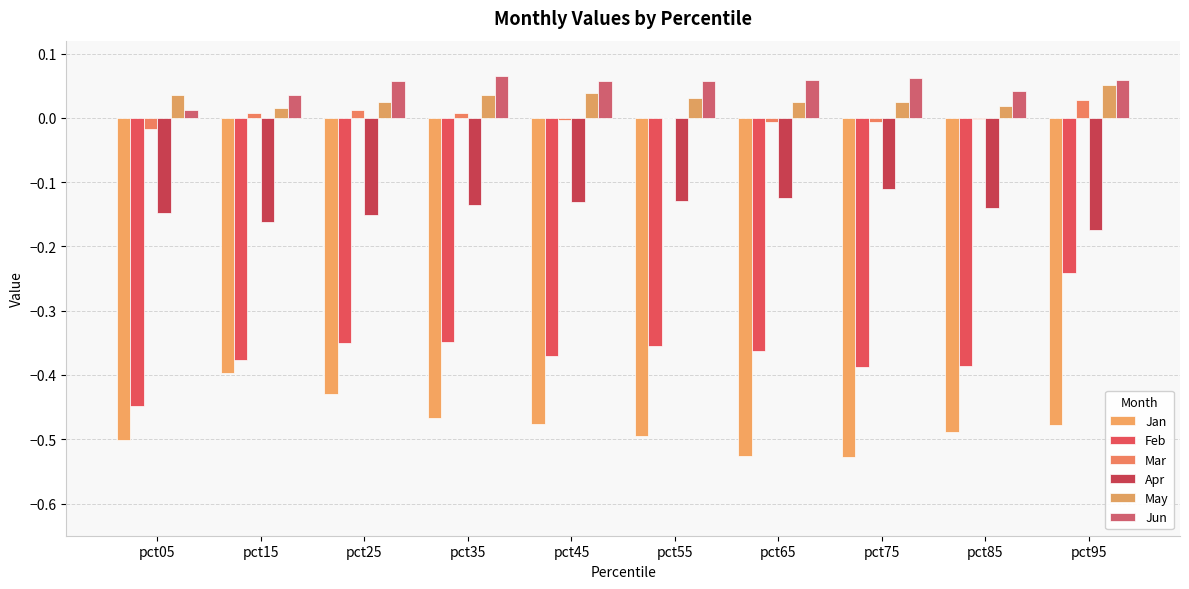

Where is Feb nearest to the value 0?

pct95